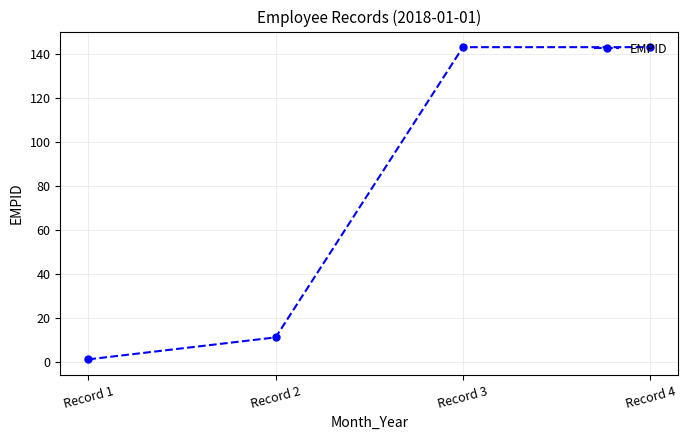

Approximately how many times larger is the value at Record 3 compared to Record 1?

143.0